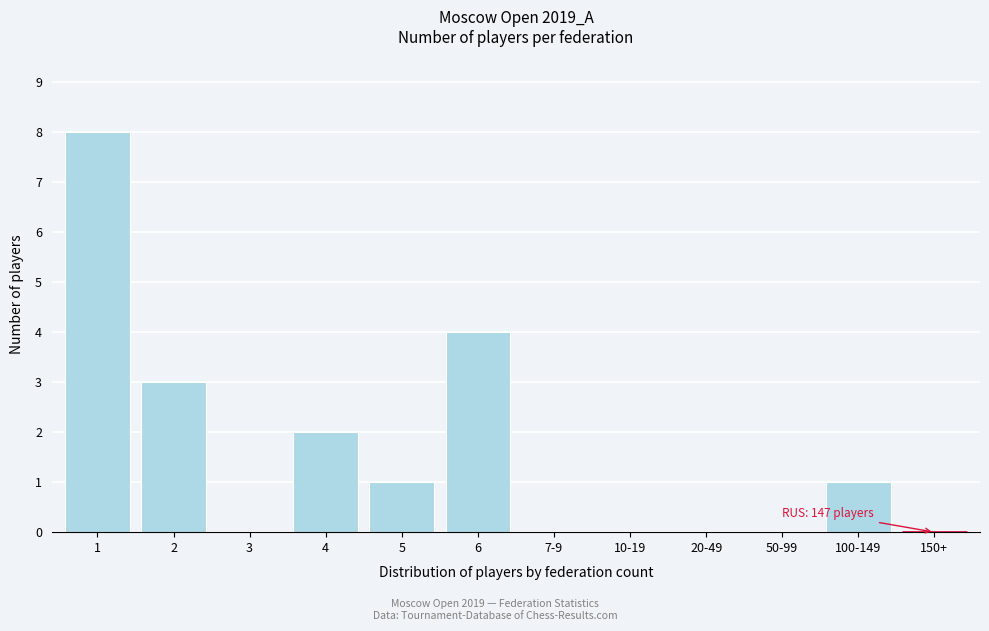

Reading left to right, list all the values displayed in this chart.

1=8	2=3	3=0	4=2	5=1	6=4	7-9=0	10-19=0	20-49=0	50-99=0	100-149=1	150+=0